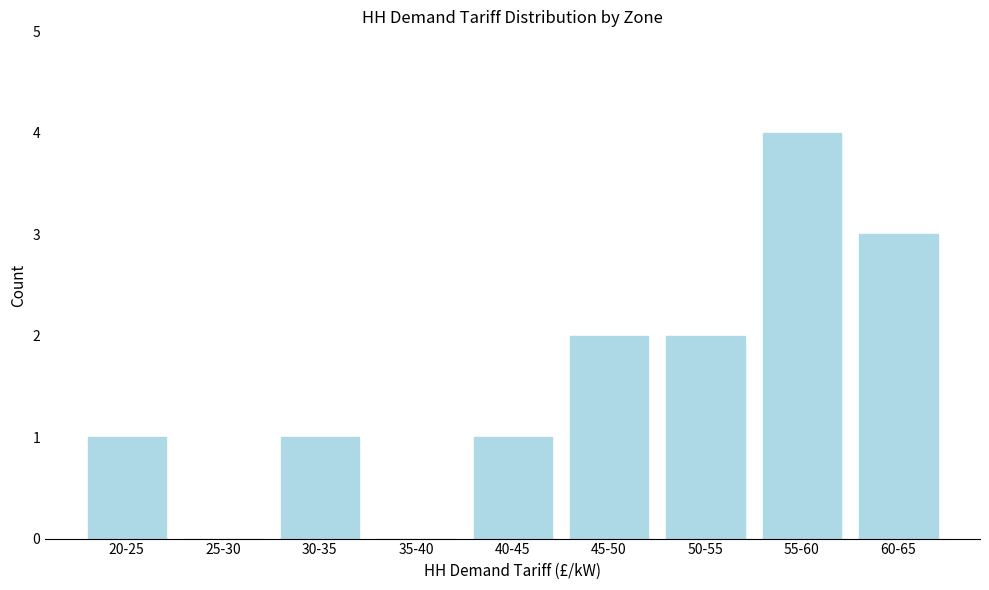

Reading right to left, transcribe all the data shown in this chart.

60-65=3	55-60=4	50-55=2	45-50=2	40-45=1	35-40=0	30-35=1	25-30=0	20-25=1